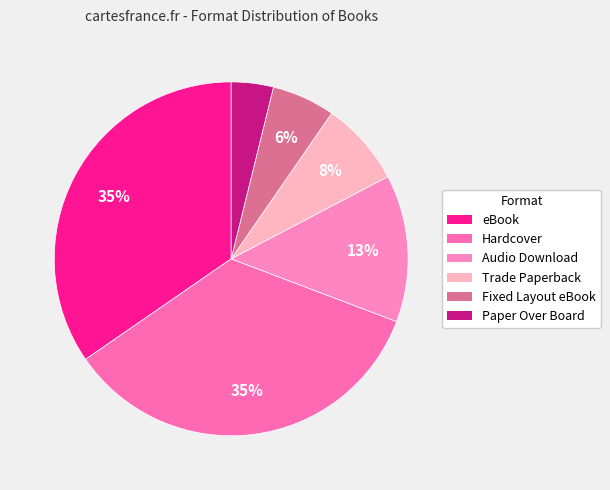

How many segments does this pie chart have?

6